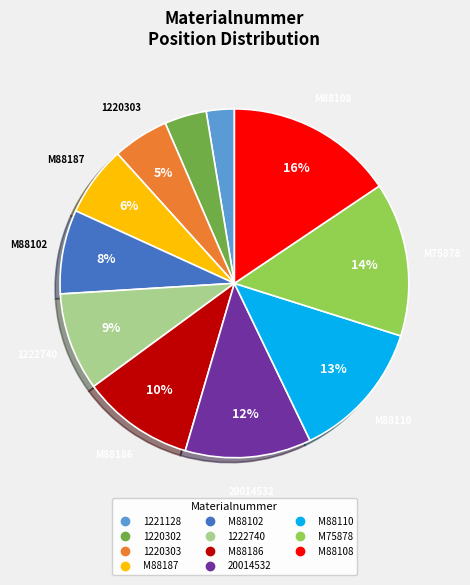

What is the largest slice in the pie chart?

M88108